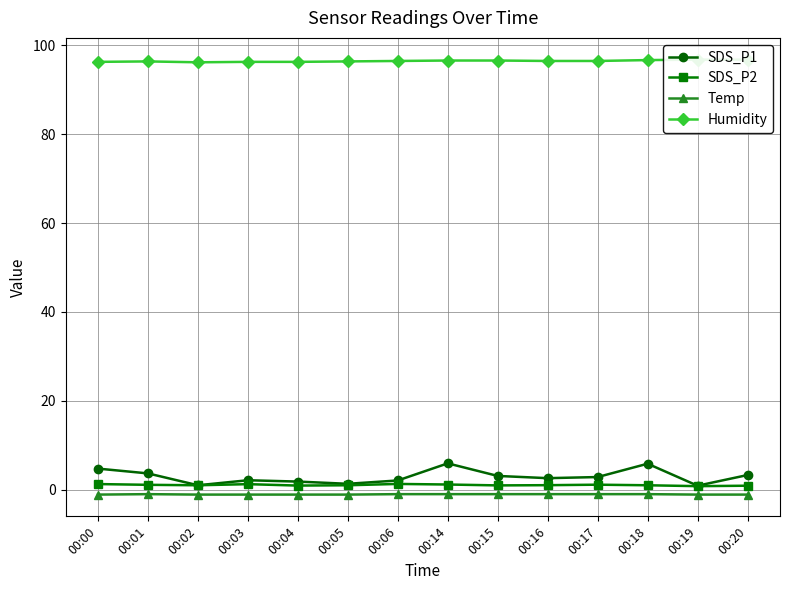

At 00:18, list the series in order from smallest to largest.

Temp, SDS_P2, SDS_P1, Humidity